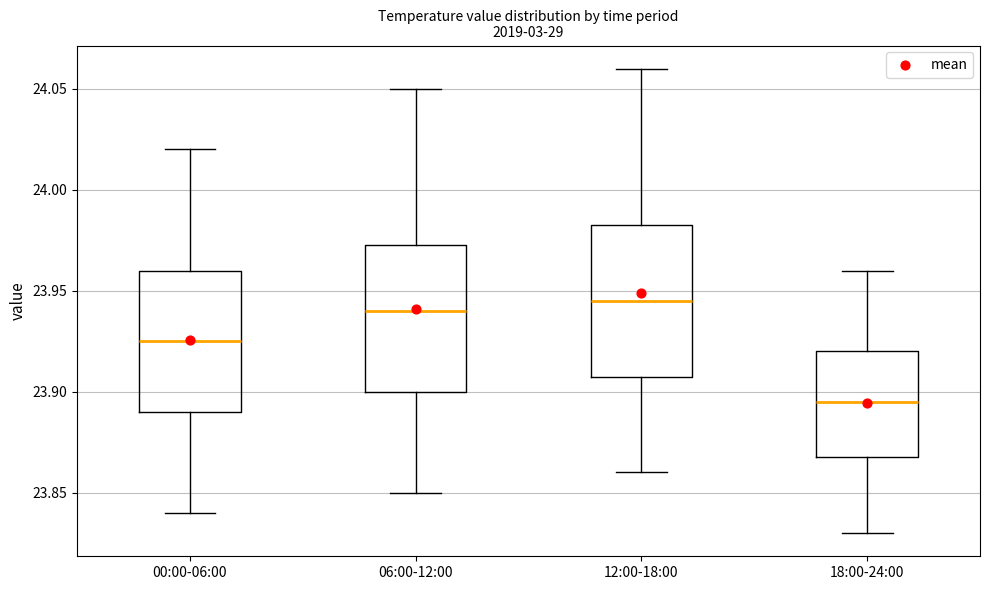

Where is the lower edge of the box for 06:00-12:00 on the y-axis? The values are not printed on the chart, so give them approximately, as read against the axis.

23.900